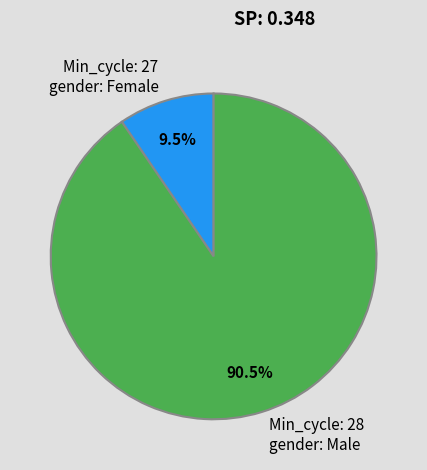

Which has a higher value, Min_cycle: 27 gender: Female or Min_cycle: 28 gender: Male?

Min_cycle: 28 gender: Male